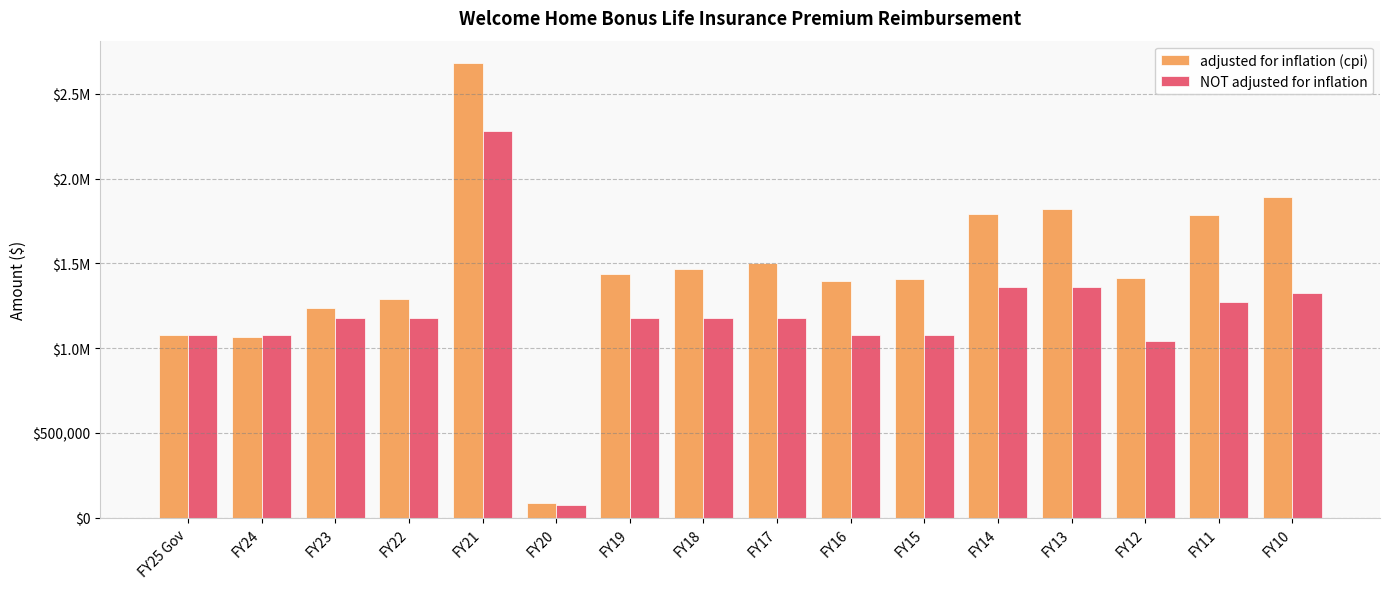

Which series changed the most between FY21 and FY15?

adjusted for inflation (cpi)